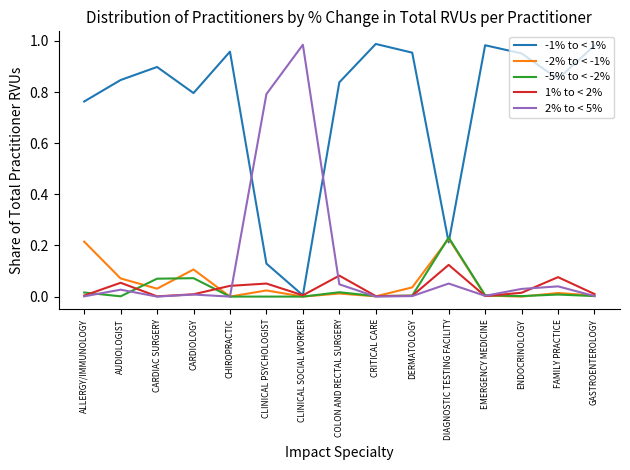

Is it true that -1% to < 1% equals 0.5 at CARDIOLOGY?

False